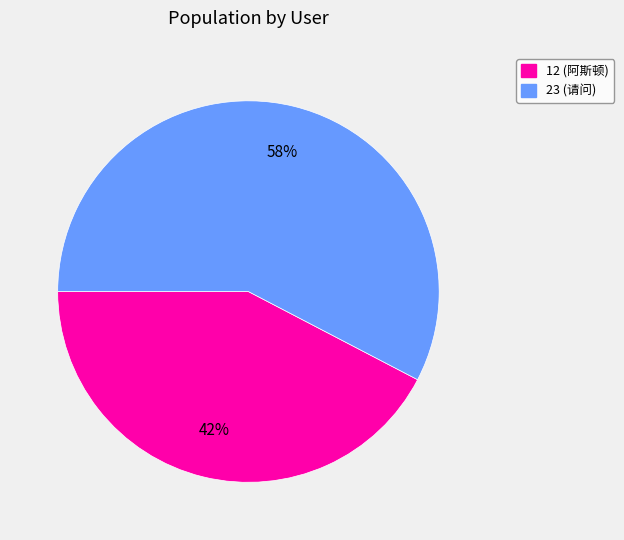

Is there a majority slice in this chart?

Yes